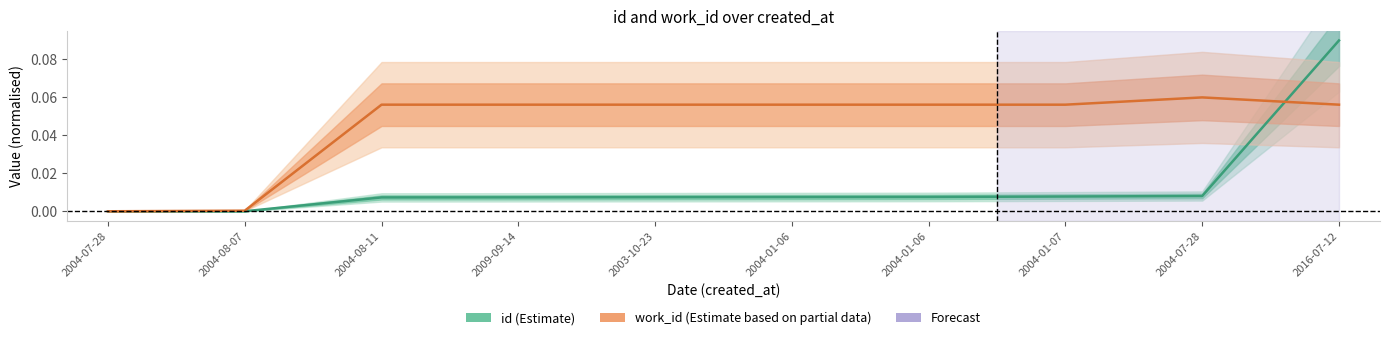

What is the sum of all work_id values?

0.5